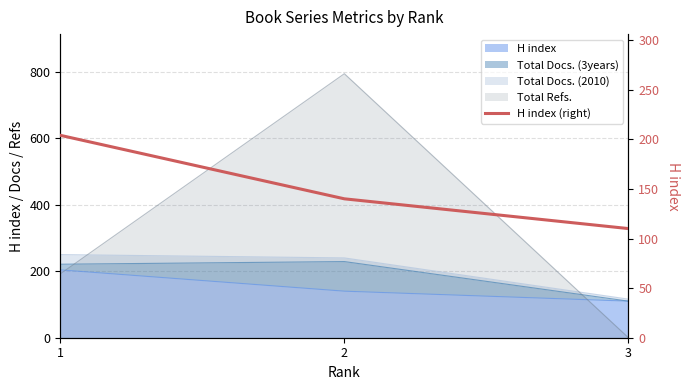

What is the approximate value at 3?

110